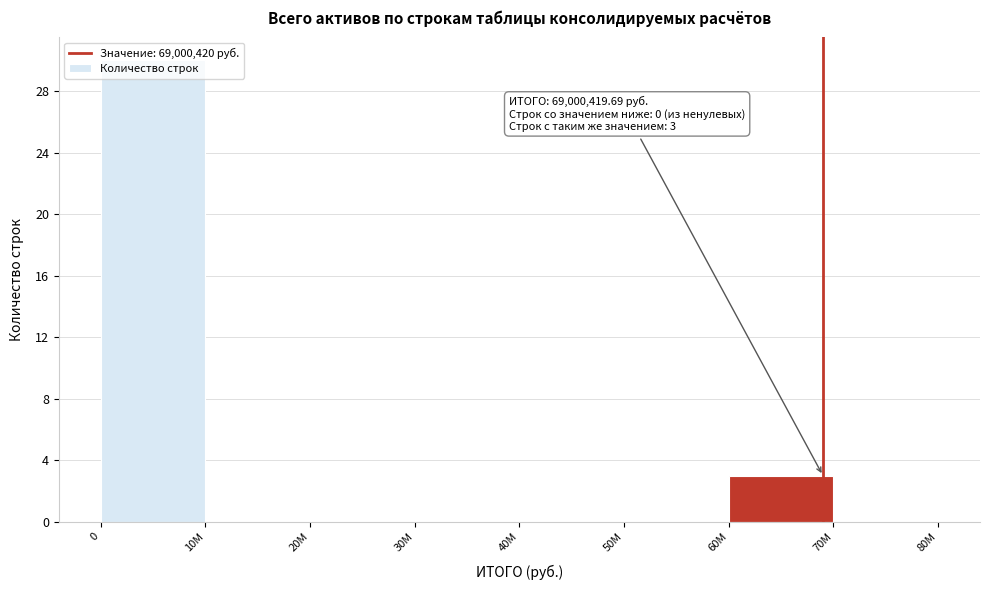

What is the sum of all values?

33